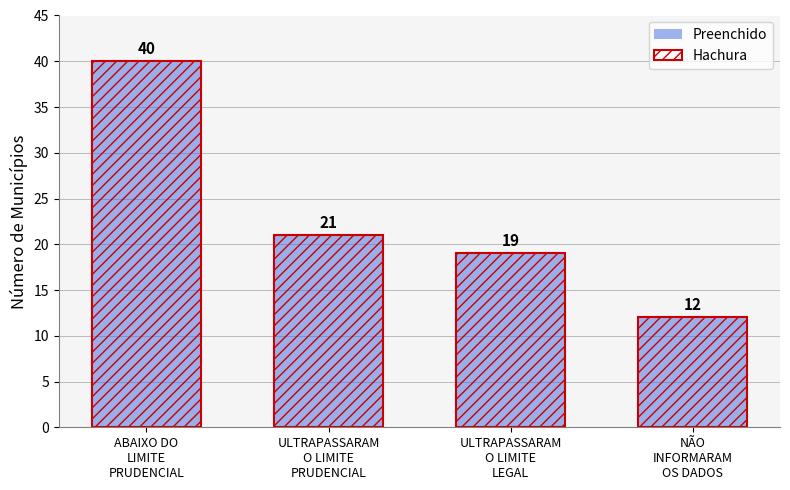

What is the total value across all series at ABAIXO DO
LIMITE
PRUDENCIAL?

80